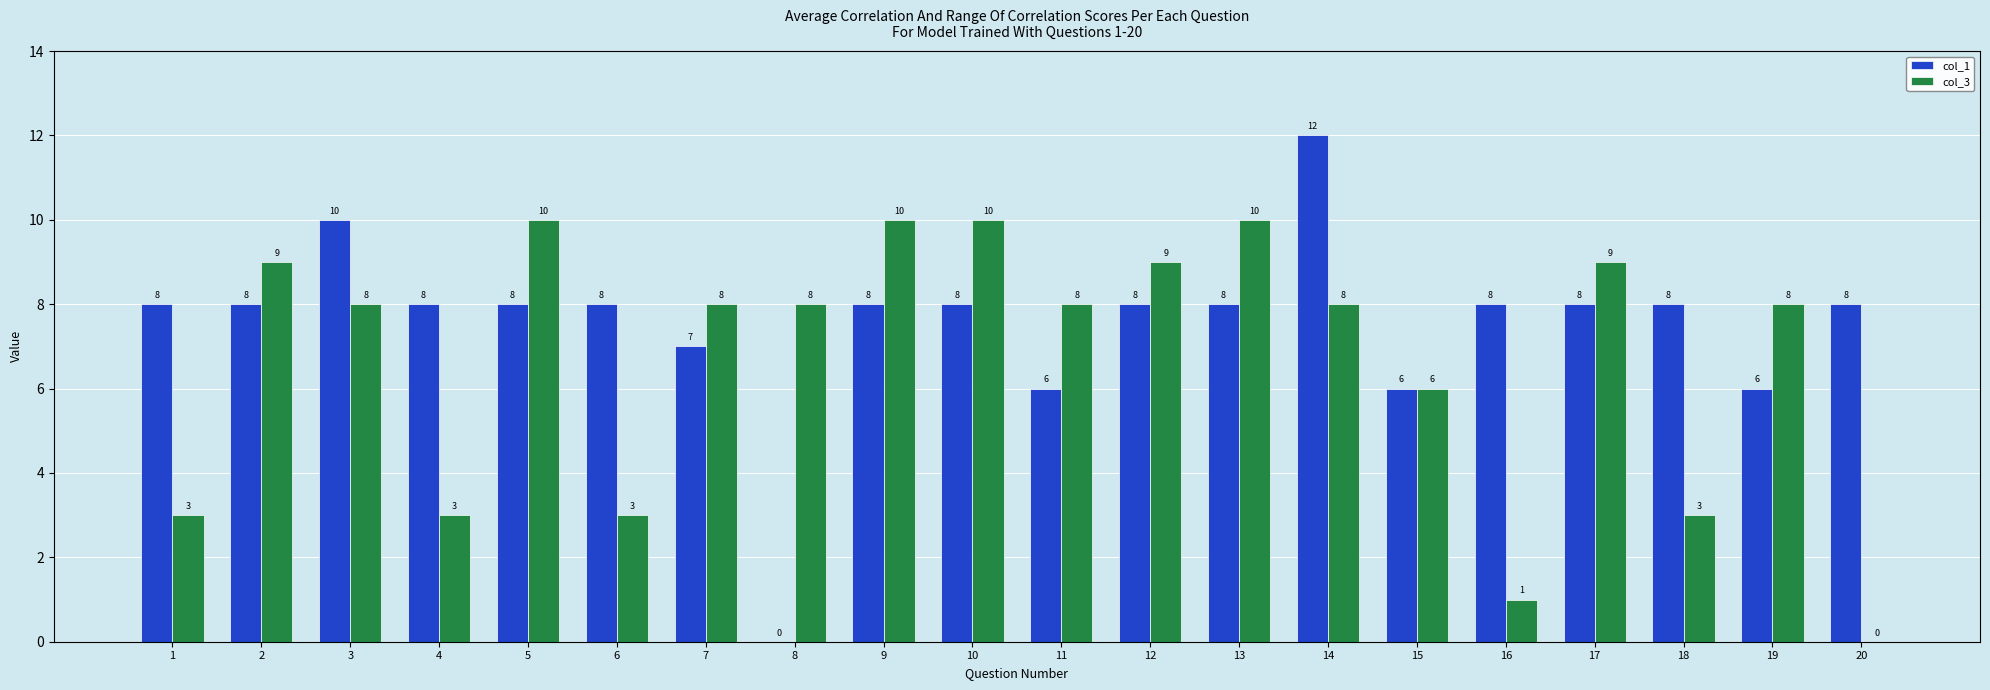

True or false: col_3 has a value of 13 at 12.

False